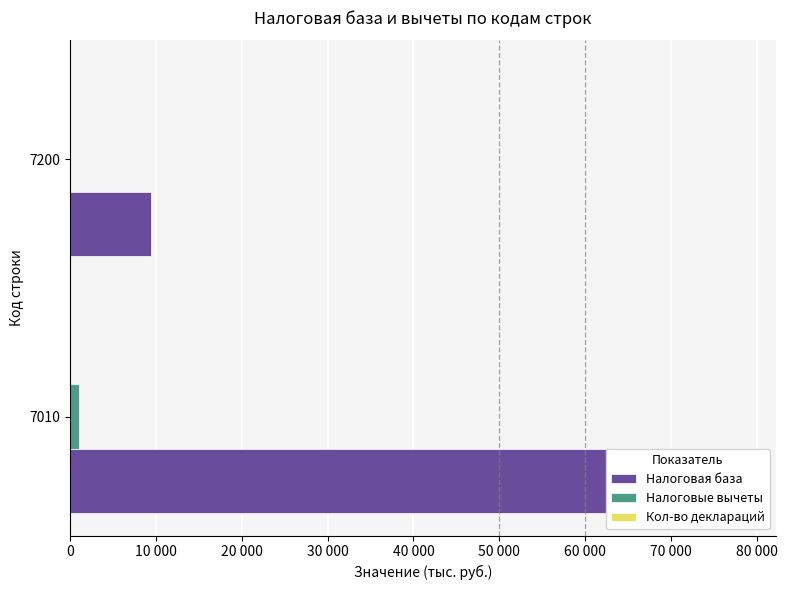

How many categories are shown in the chart?

2